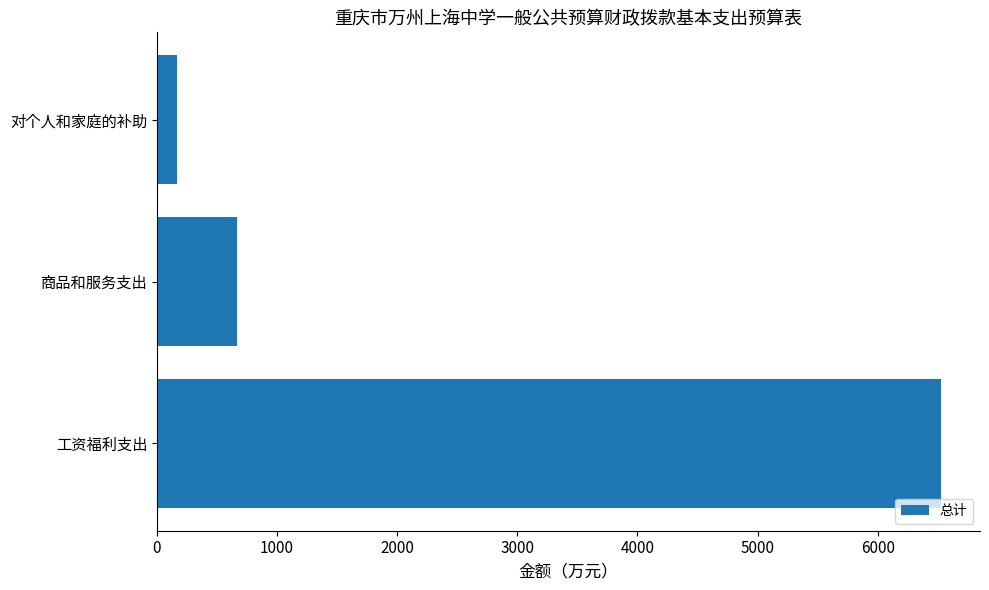

Are the bars grouped side by side (vs. stacked)?

No